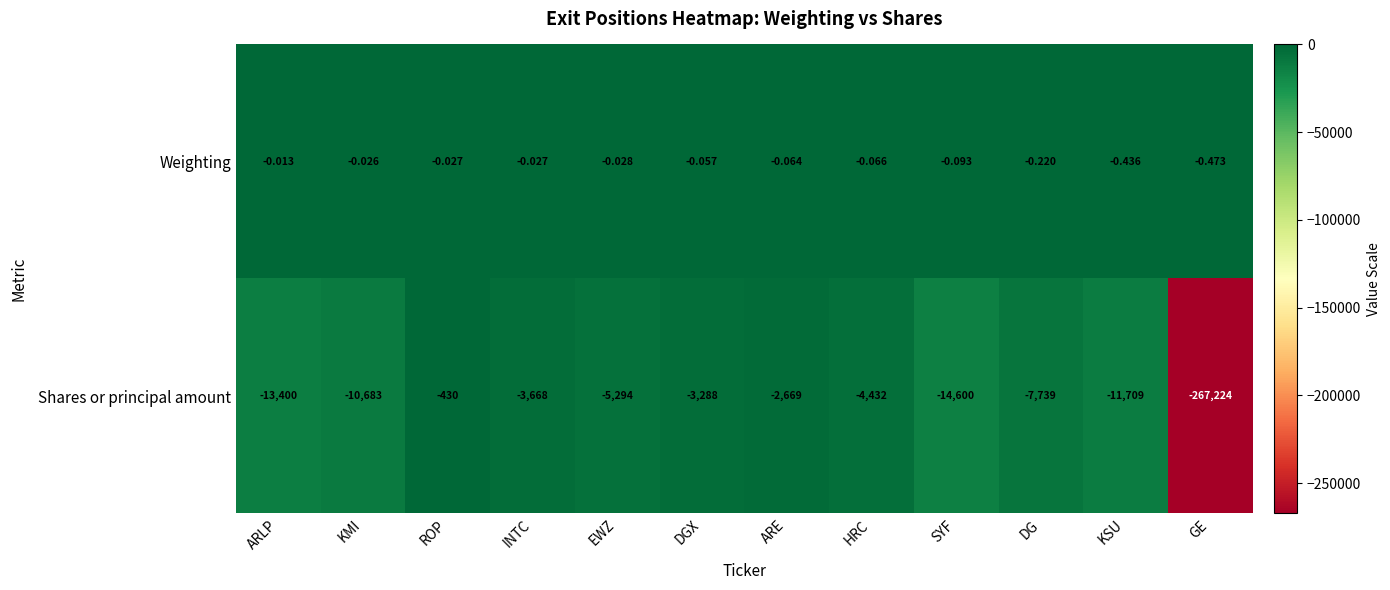

Which series has the largest range (max minus min)?

Shares or principal amount